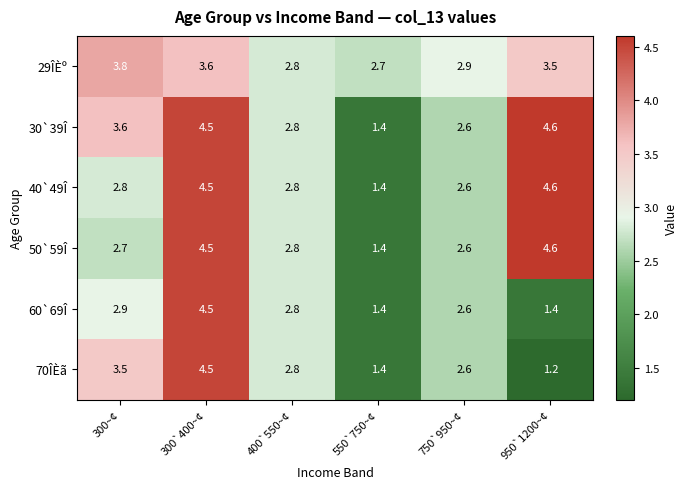

How many 40`49Î values are between 2 and 4?

3